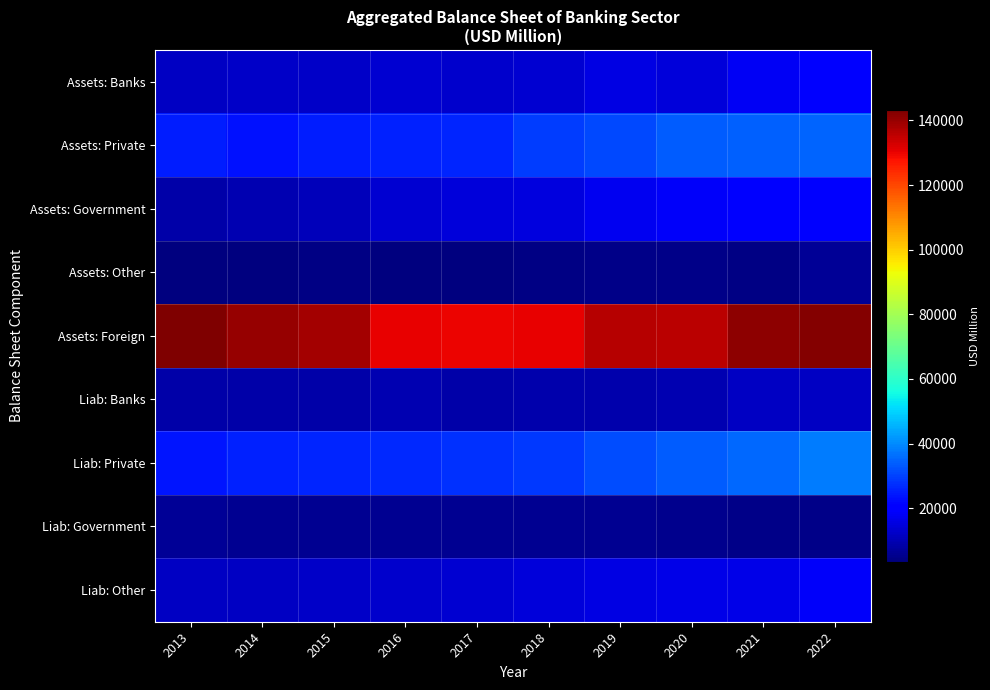

Which has a higher value, 2018 or 2014?

2018